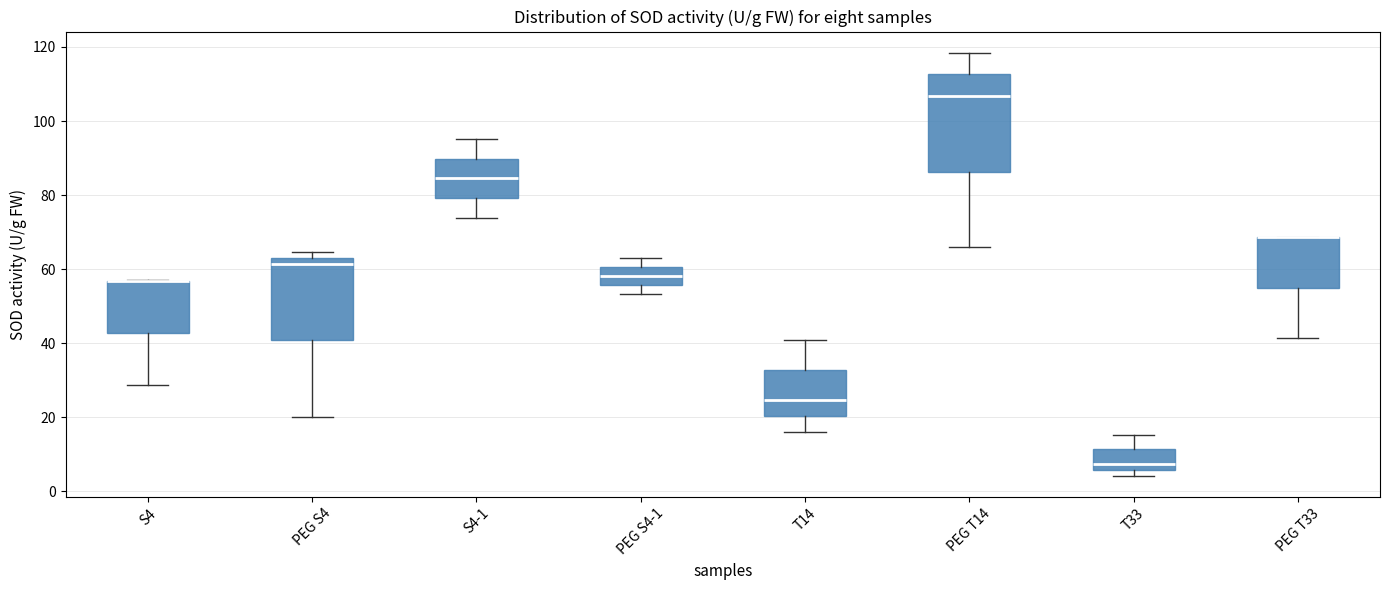

Where is the upper edge of the box for PEG S4-1 on the y-axis? The values are not printed on the chart, so give them approximately, as read against the axis.

60